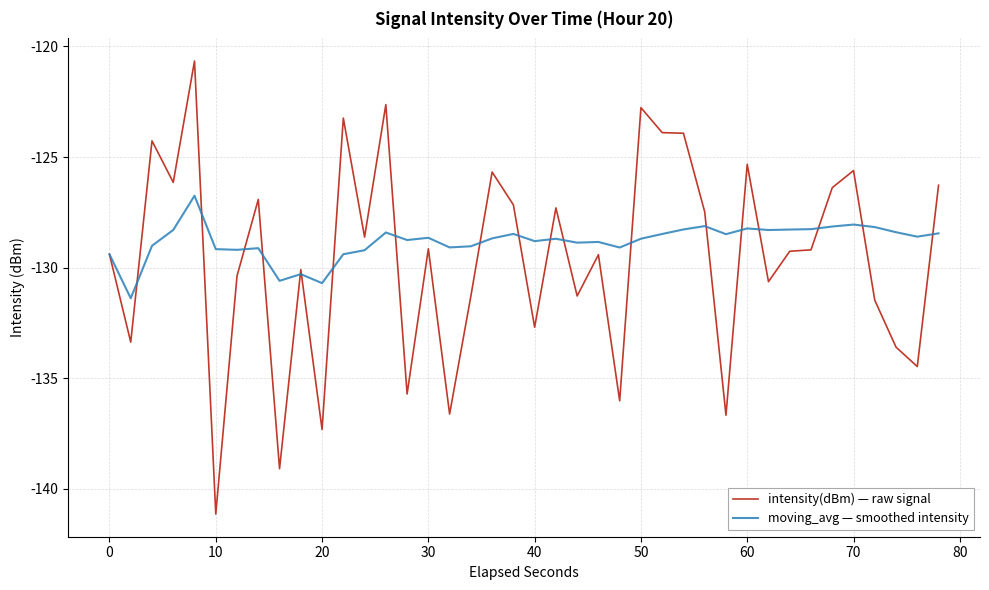

How many values in the intensity(dBm) — raw signal series are below -129?

22